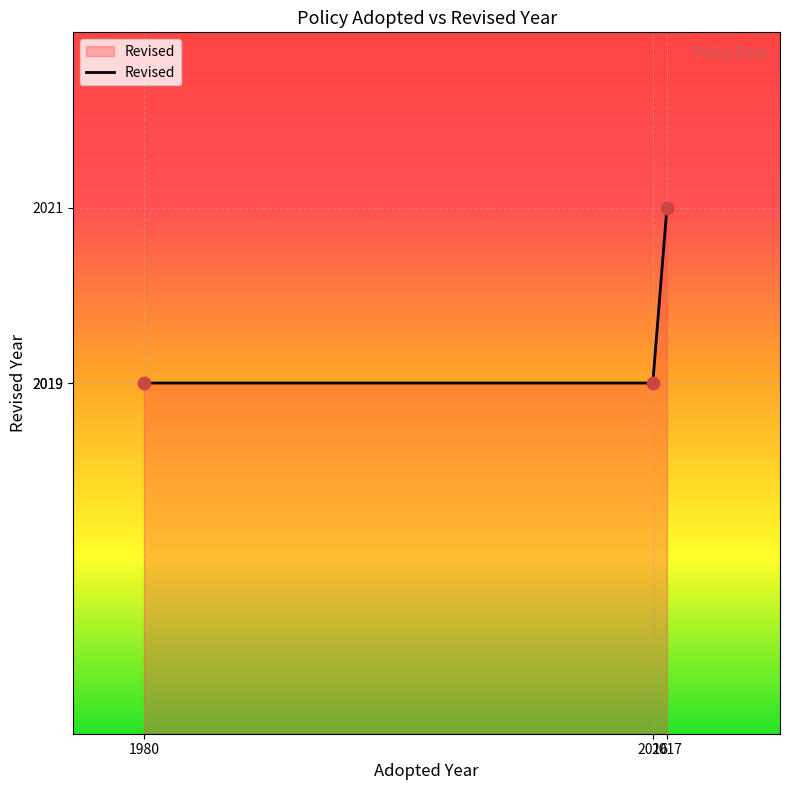

Between 2017 and 2016, which is larger?

2017